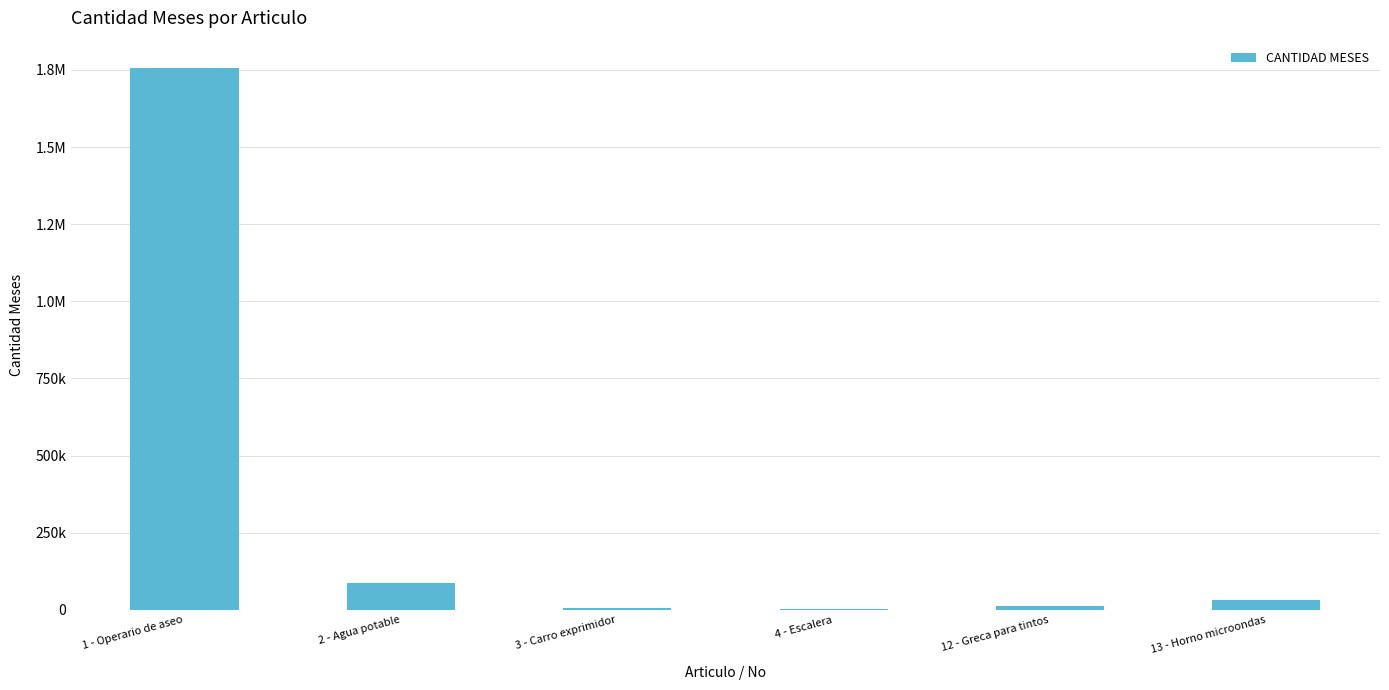

Rank the categories by value from highest to lowest.

1 - Operario de aseo, 2 - Agua potable, 13 - Horno microondas, 12 - Greca para tintos, 3 - Carro exprimidor, 4 - Escalera